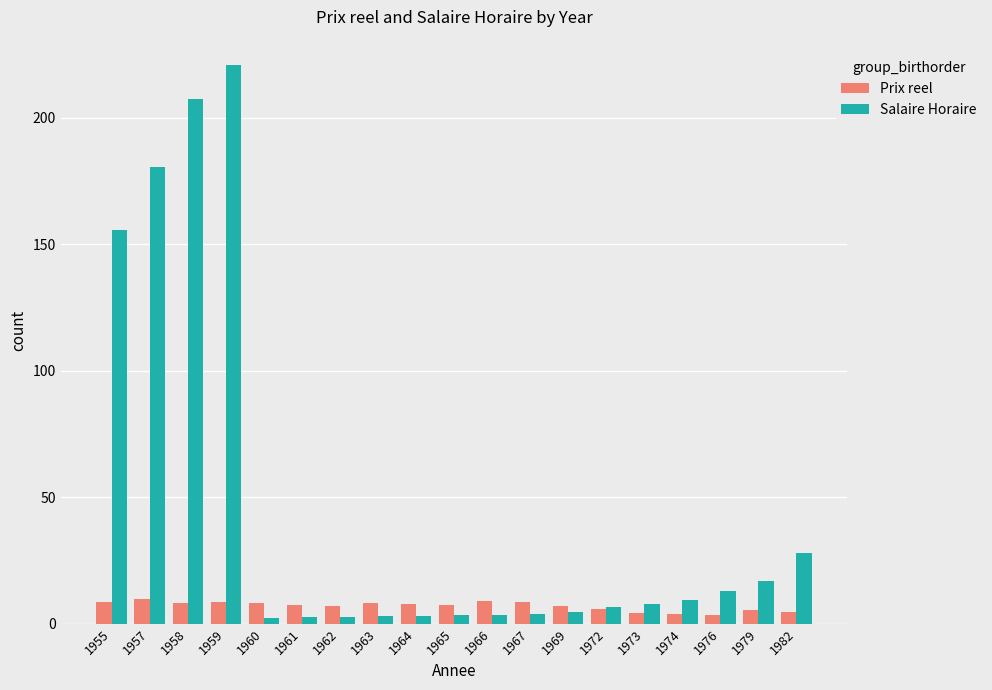

How many values in the Salaire Horaire series exceed 6?

10